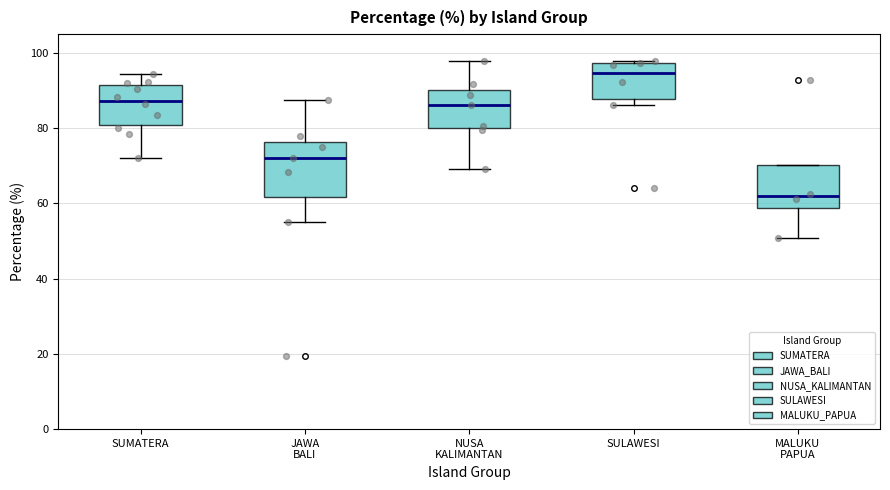

Where is the upper edge of the box for SUMATERA on the y-axis? The values are not printed on the chart, so give them approximately, as read against the axis.

92